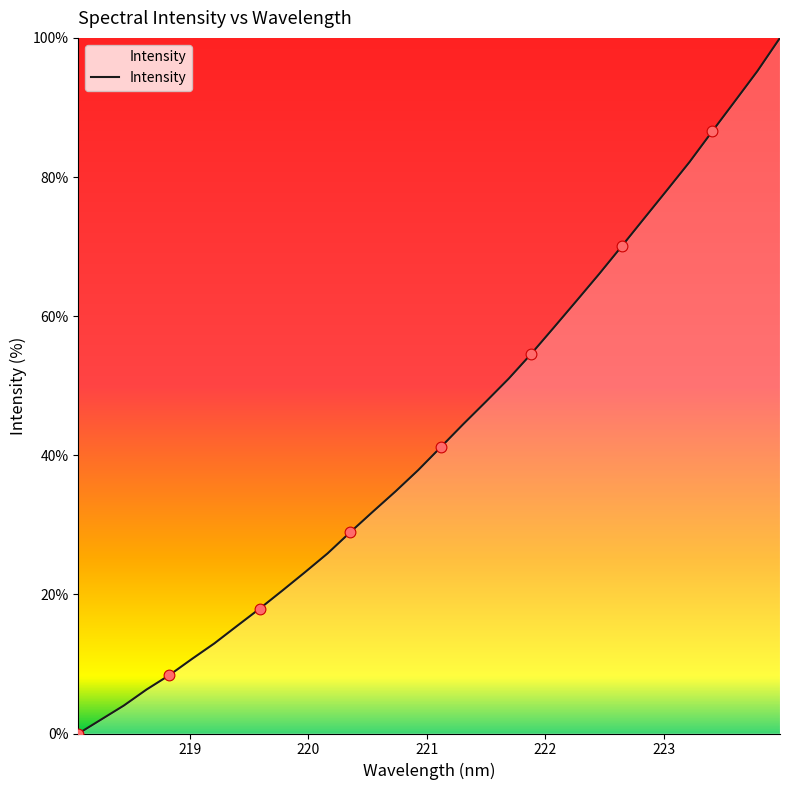

What is the difference between the maximum and minimum values?

100.0